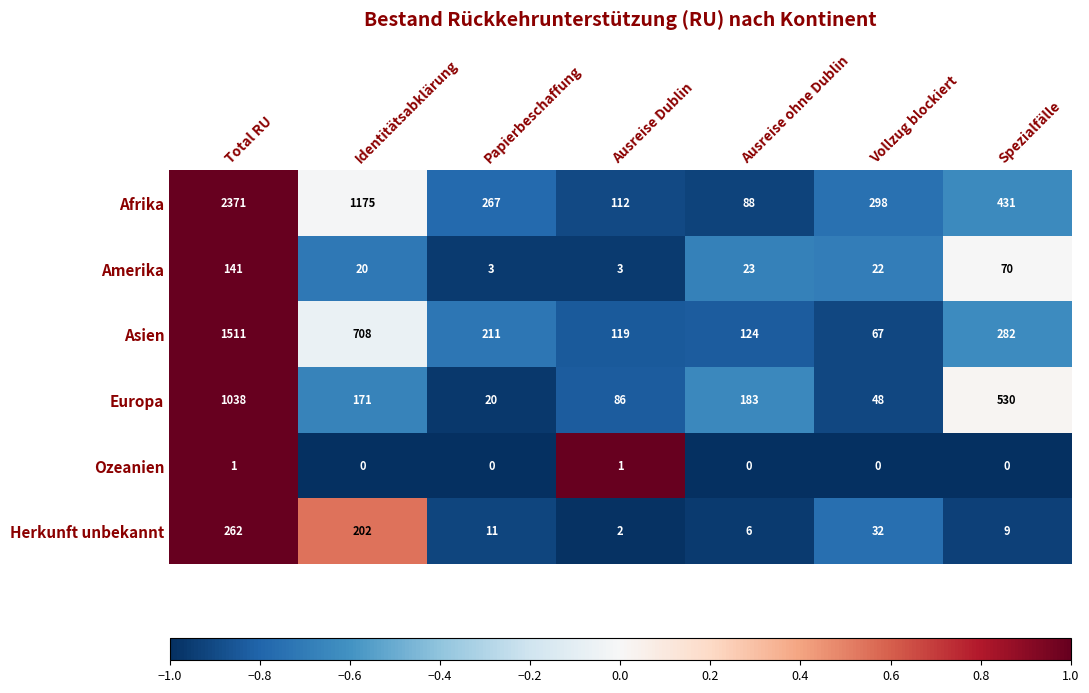

Count the number of categories in the chart.

7